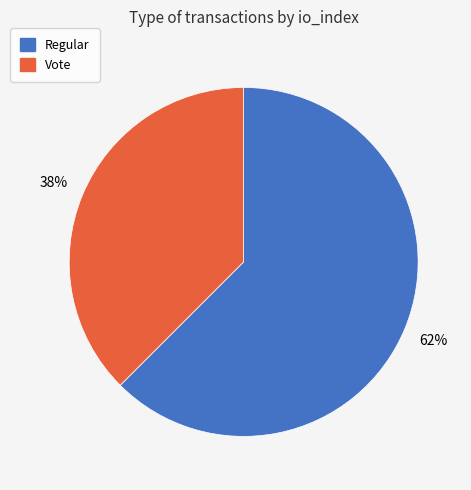

Which slice is the largest?

Regular